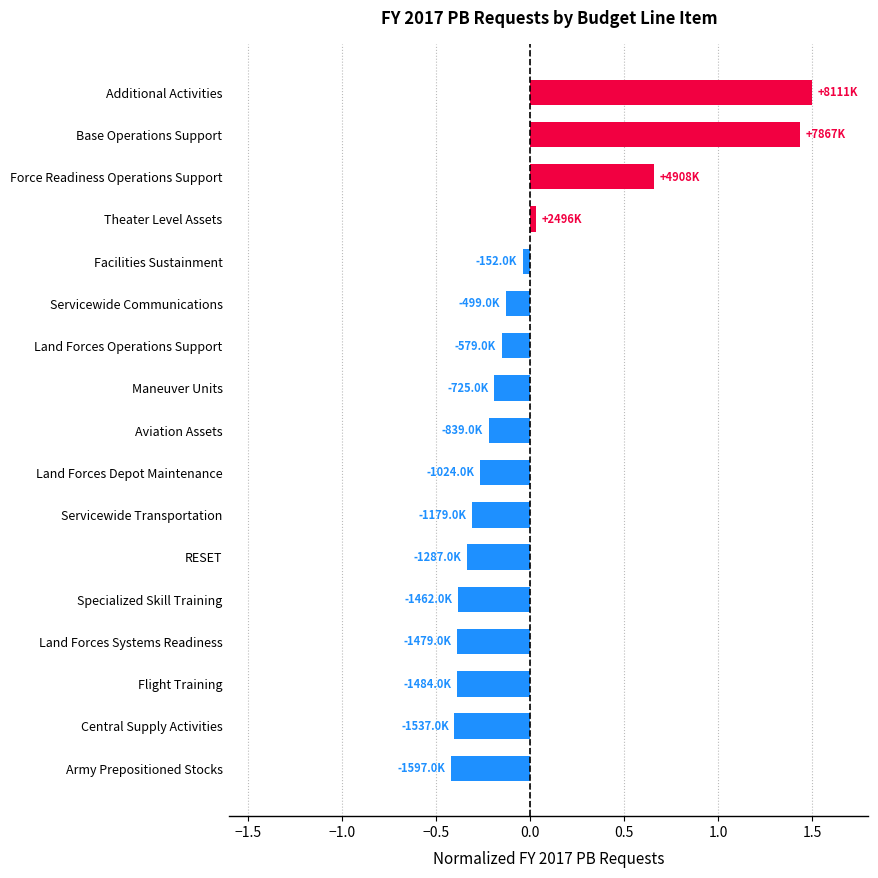

What is the difference between the second highest and second lowest values?

1.8